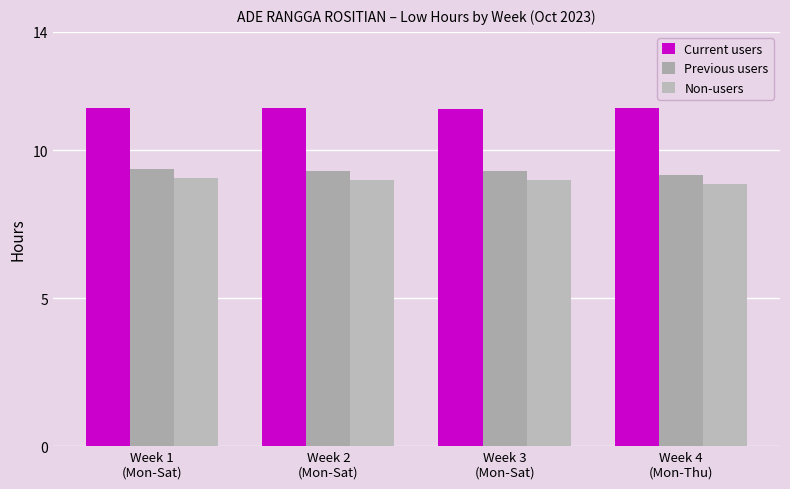

What position from the left is Week 4
(Mon-Thu)?

4